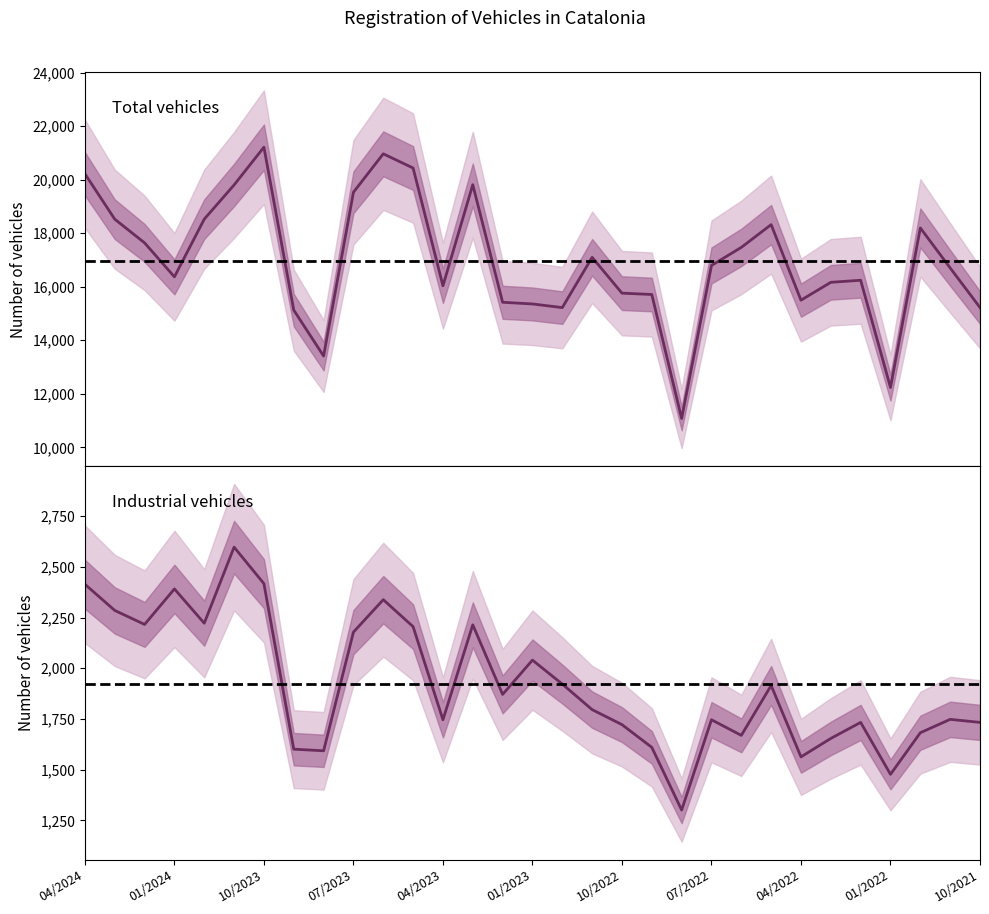

Reading right to left, list all the values displayed in this chart.

Total vehicles: 15222	16701	18195	12236	16241	16164	15497	18318	17468	16793	11078	15709	15759	17097	15219	15356	15418	19809	16035	20432	20963	19527	13411	15126	21211	19800	18523	16368	17637	18522	20217
Industrial vehicles: 1733	1748	1682	1477	1733	1654	1563	1915	1669	1746	1301	1610	1722	1796	1922	2040	1871	2214	1746	2205	2338	2178	1593	1601	2417	2597	2222	2391	2216	2285	2414